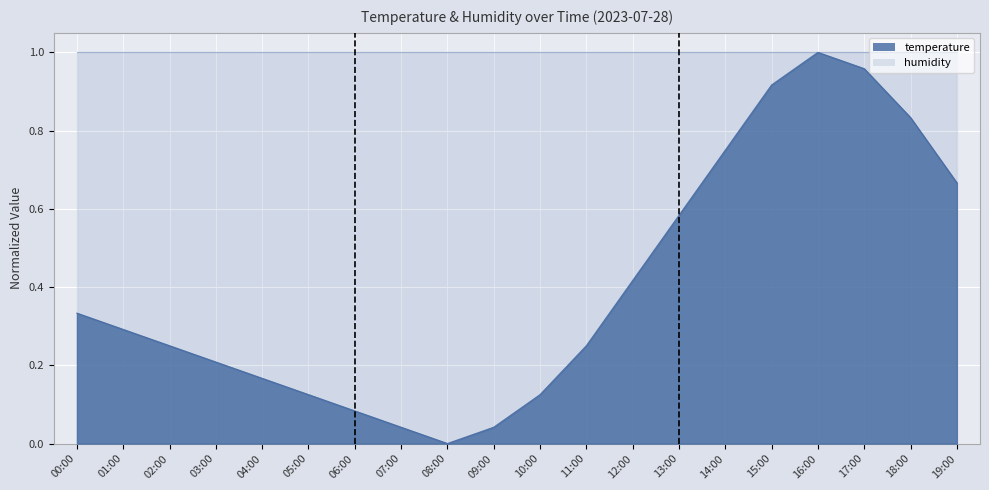

What is the difference between the maximum and minimum values?

1.0